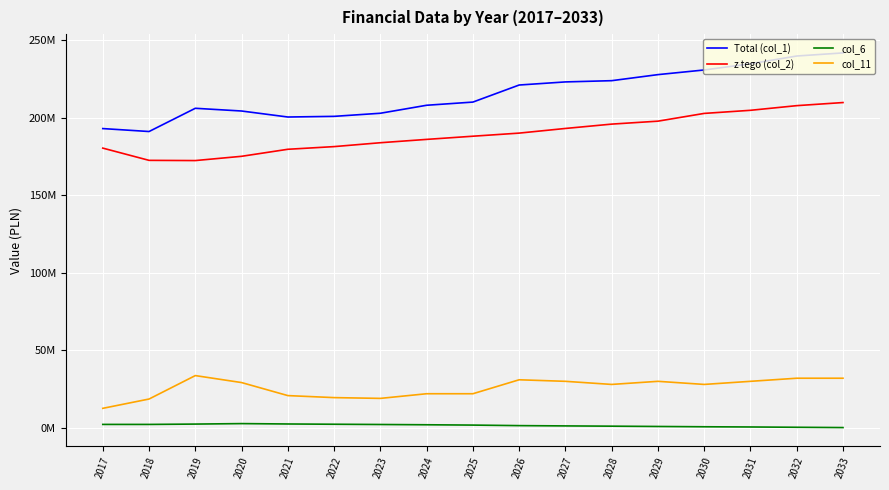

Does the chart have visible grid lines?

Yes